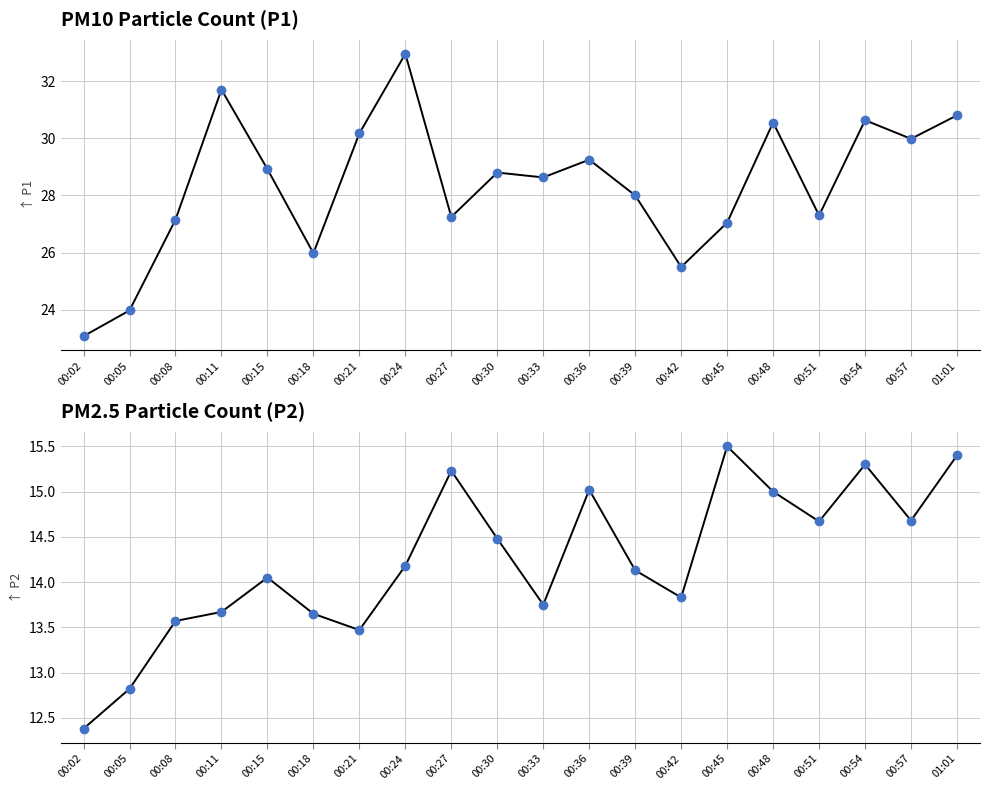

At how many categories does at least one series exceed 23?

20